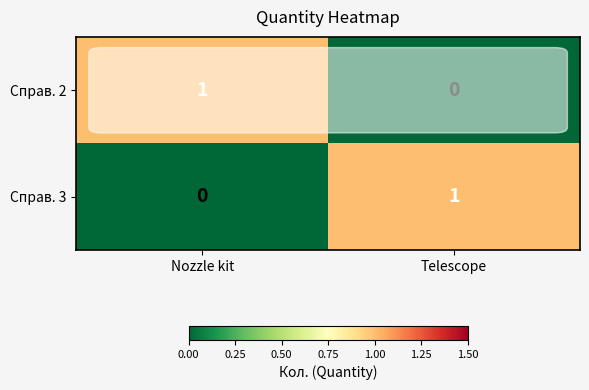

Is the value of Справ. 2 at Nozzle kit greater than the value of Справ. 3 at Nozzle kit?

Yes